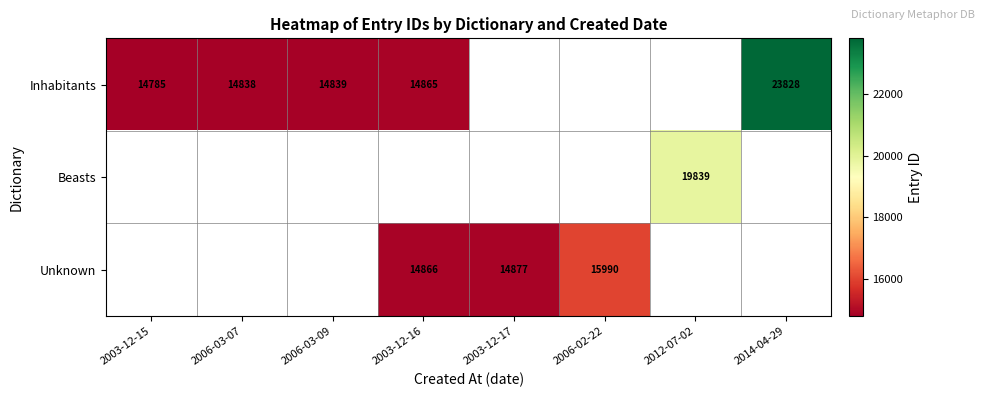

The value of Beasts at 2012-07-02 is 19839. True or false?

True